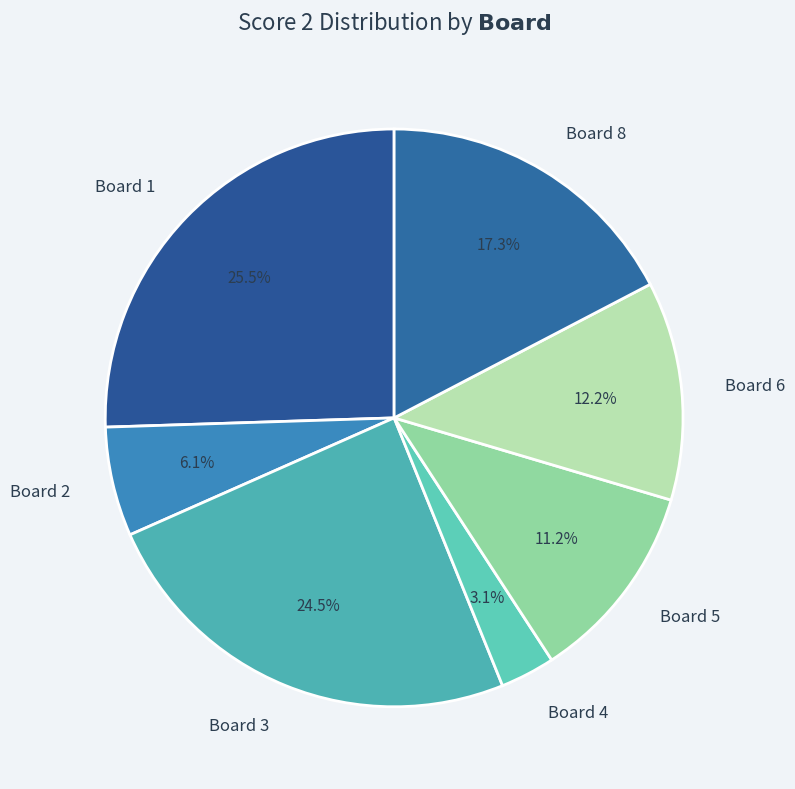

How many slices are in this pie chart?

7